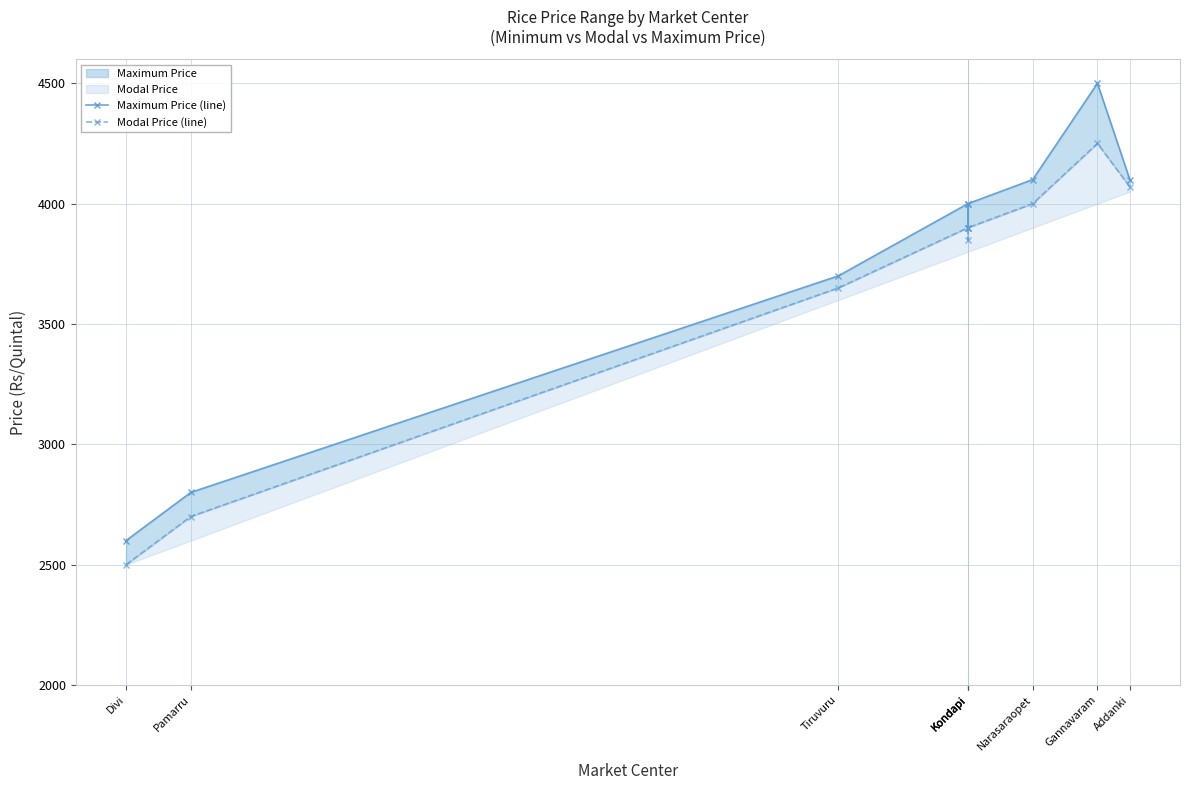

How many distinct data groups are displayed?

2